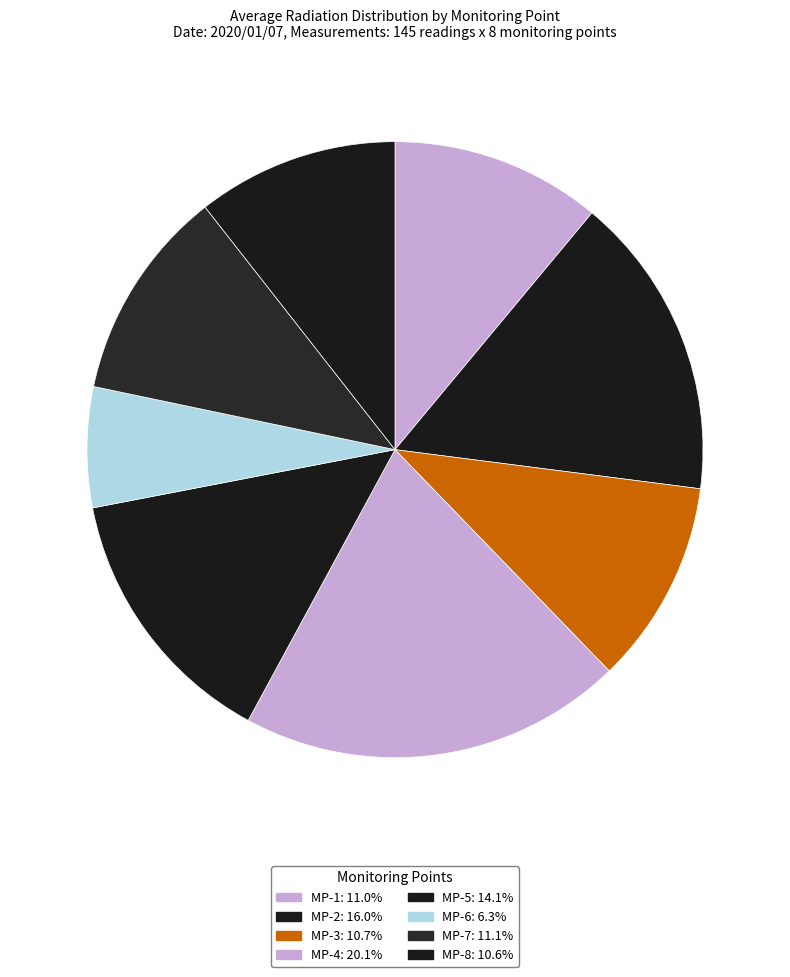

To the nearest percent, what is the combined percentage of MP-7 and MP-2?

27%